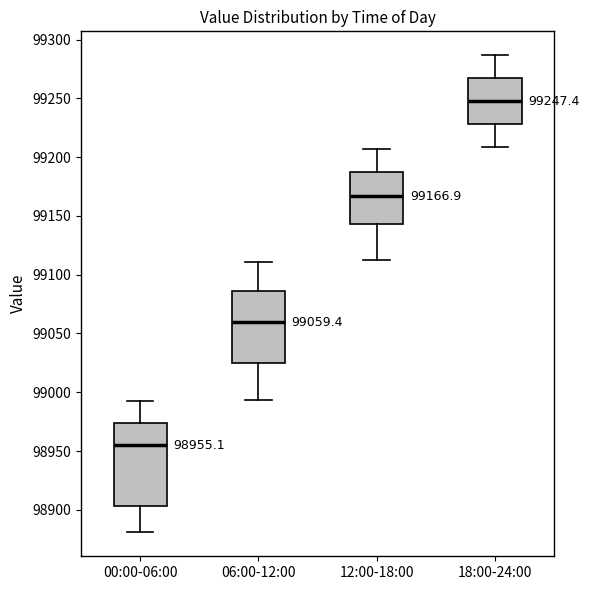

Which box is the tallest, from its lower edge to its upper edge?

00:00-06:00